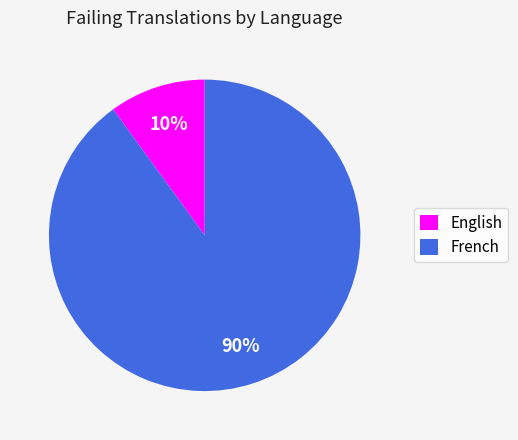

How many segments does this pie chart have?

2